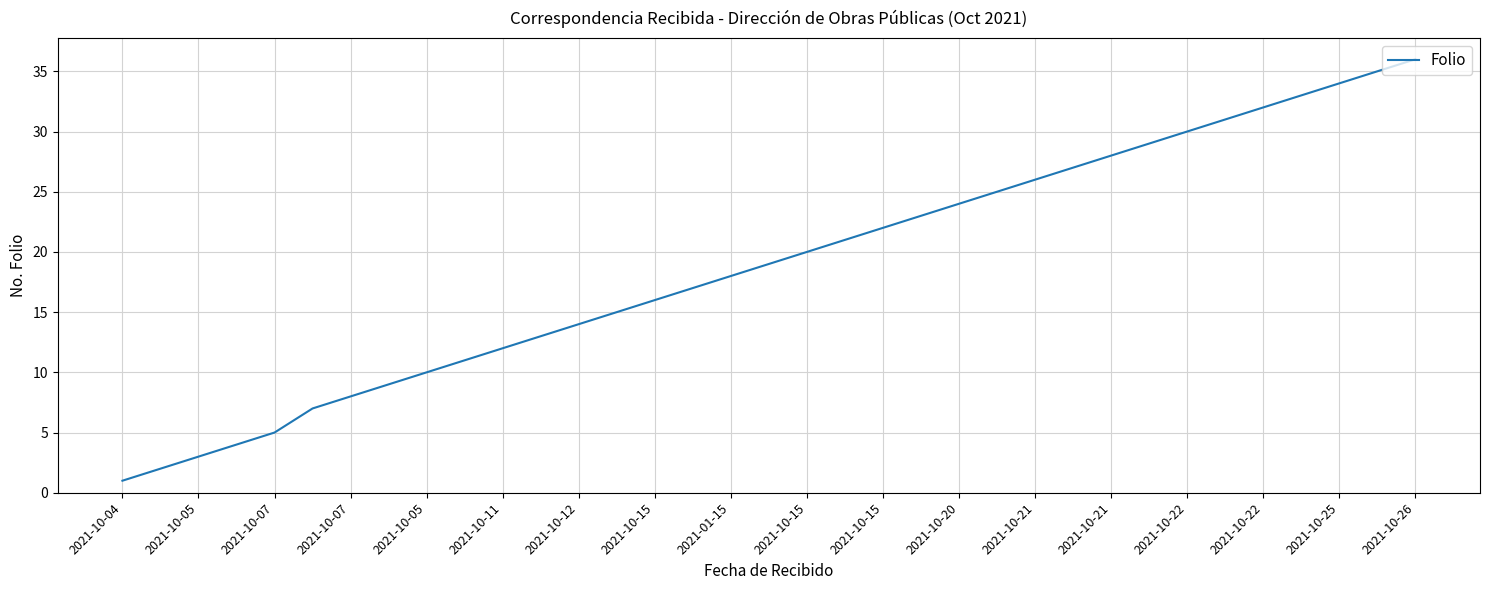

What is the maximum value shown in the chart?

36